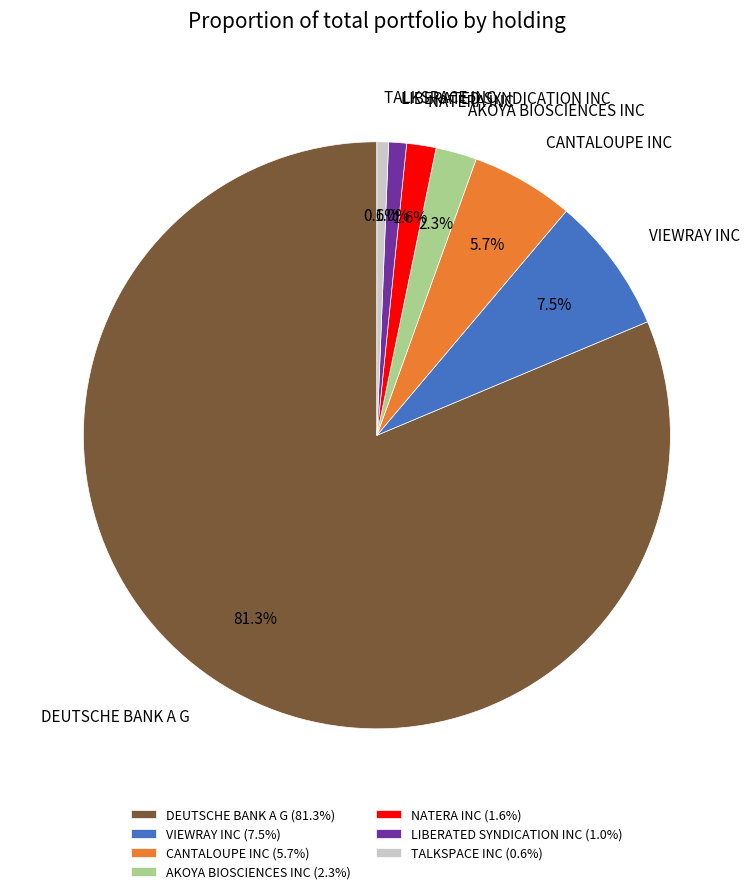

To the nearest percent, what is the combined percentage of LIBERATED SYNDICATION INC and VIEWRAY INC?

8%